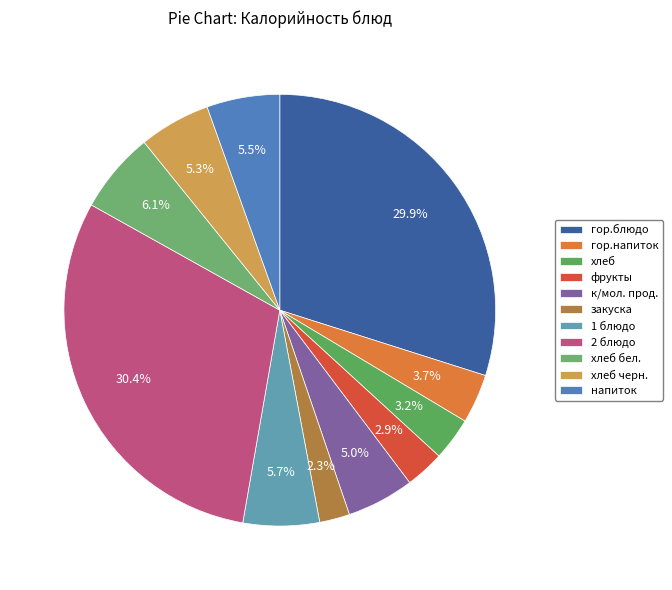

Which slice is the largest?

2 блюдо